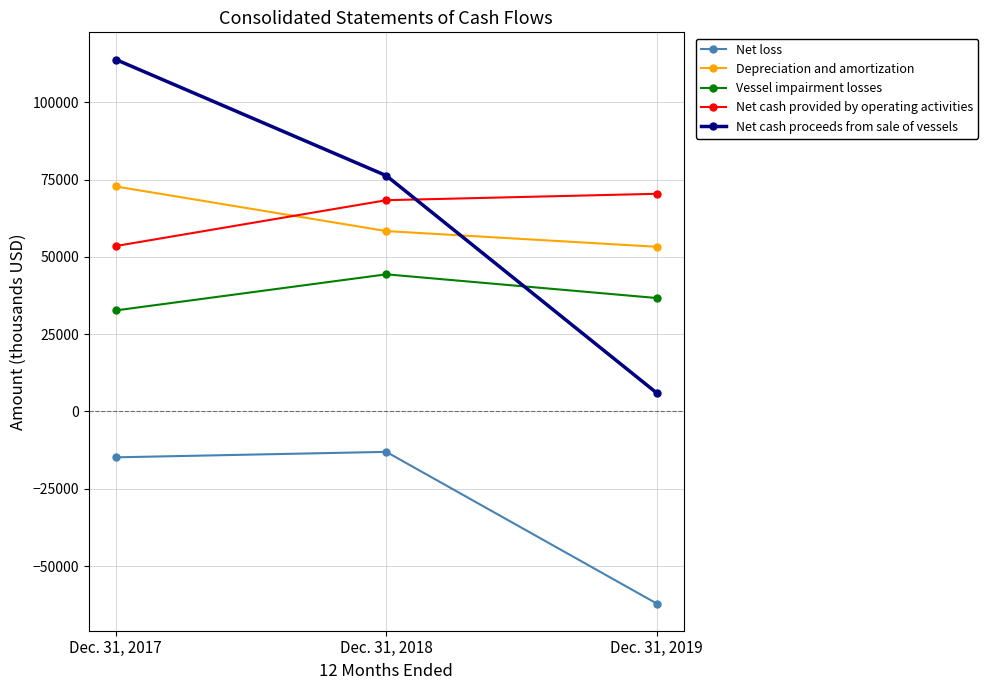

Is this an area chart (filled region under the line)?

No